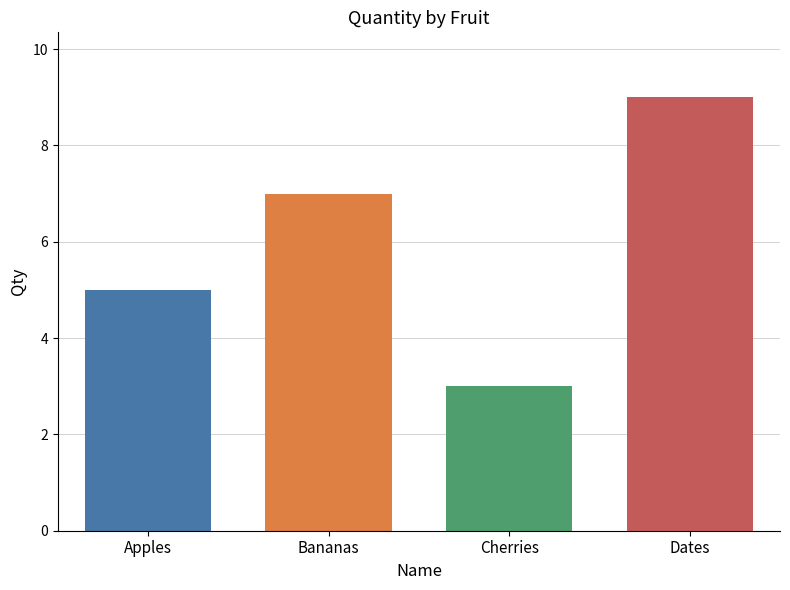

What is the maximum value shown in the chart?

9